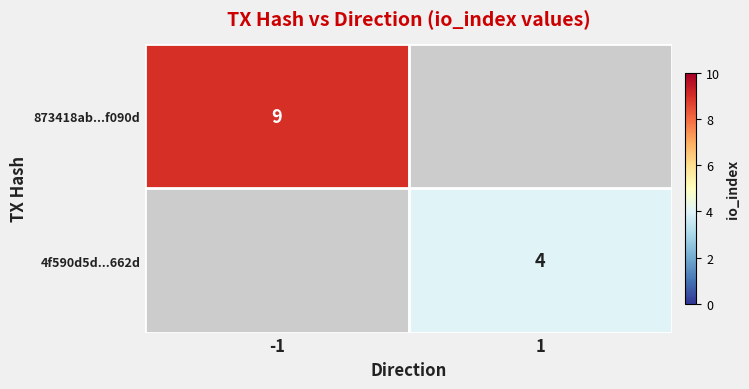

Is the value of 873418ab...f090d at -1 greater than the value of 4f590d5d...662d at 1?

Yes